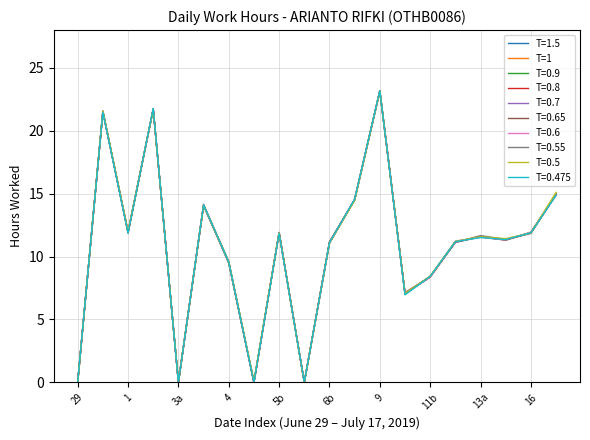

Does the chart display data point markers on the line(s)?

No